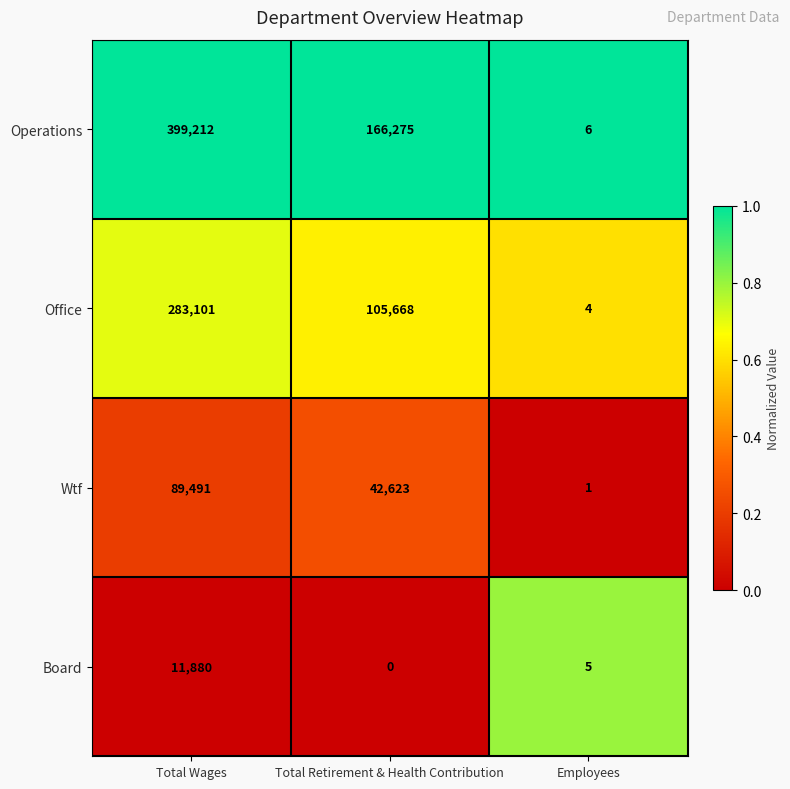

Which category has the highest value across all series?

Total Wages